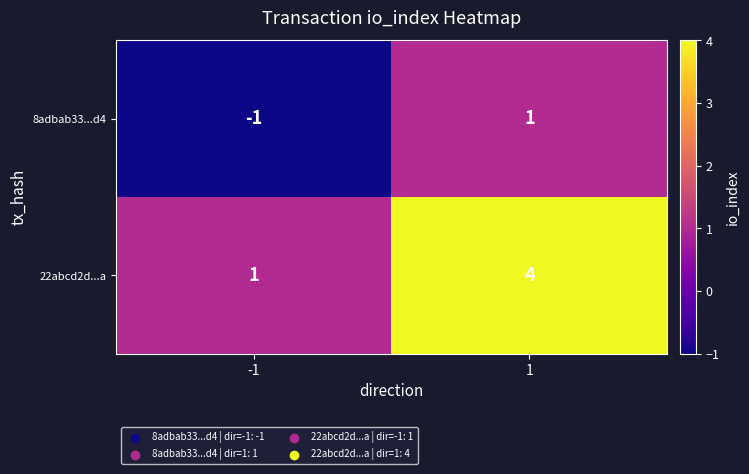

Rank the series at 1 from highest to lowest value.

22abcd2d...a, 8adbab33...d4